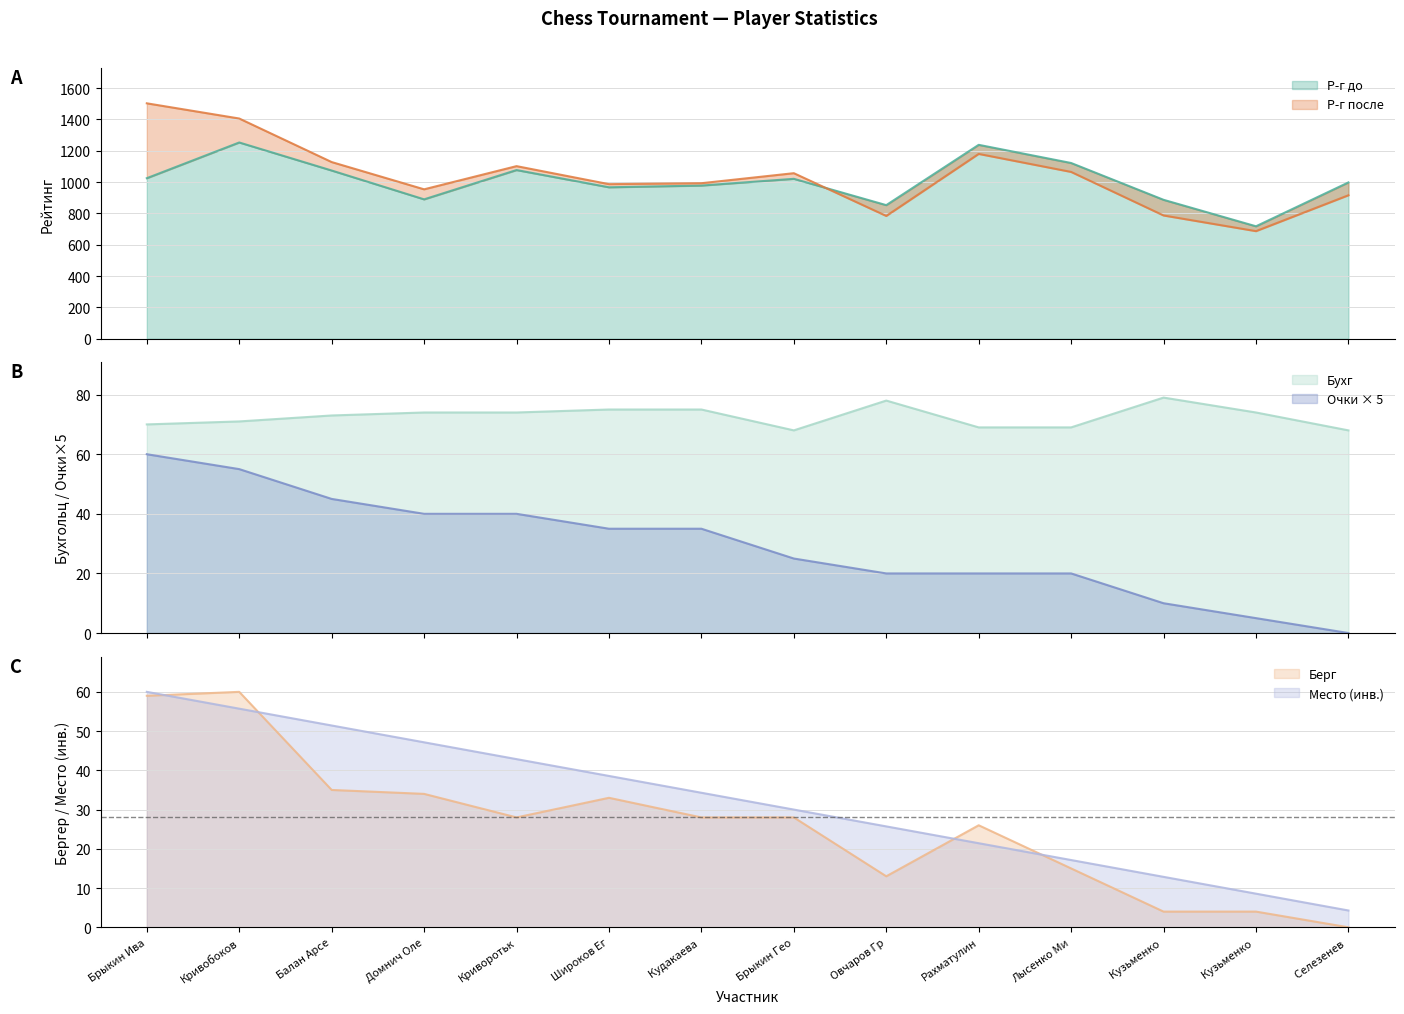

Is it true that Берг equals 17.7 at Криворотьк?

False